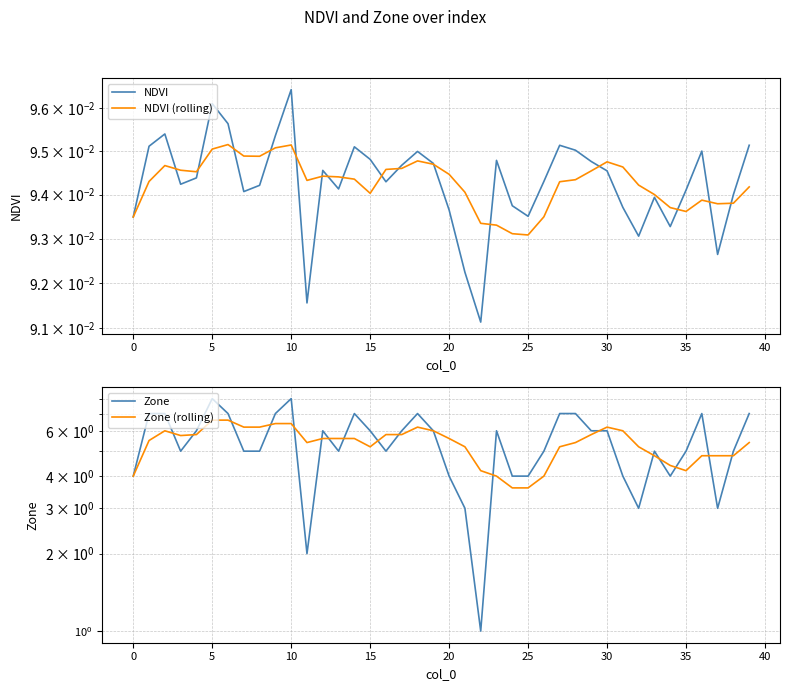

At how many categories does at least one series exceed 6?

15